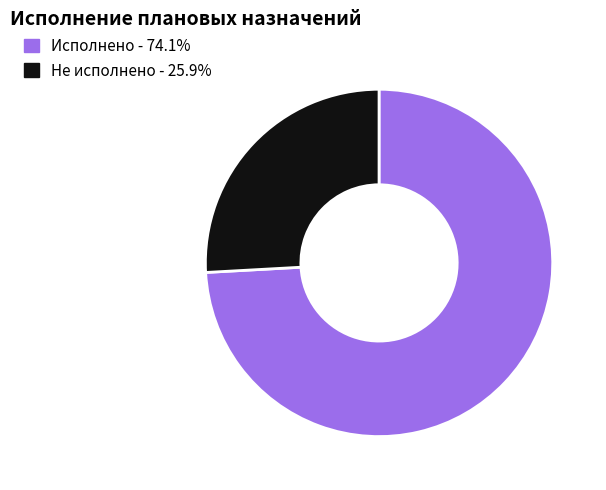

What is the ratio of the value at Не исполнено to the value at Исполнено?

0.3